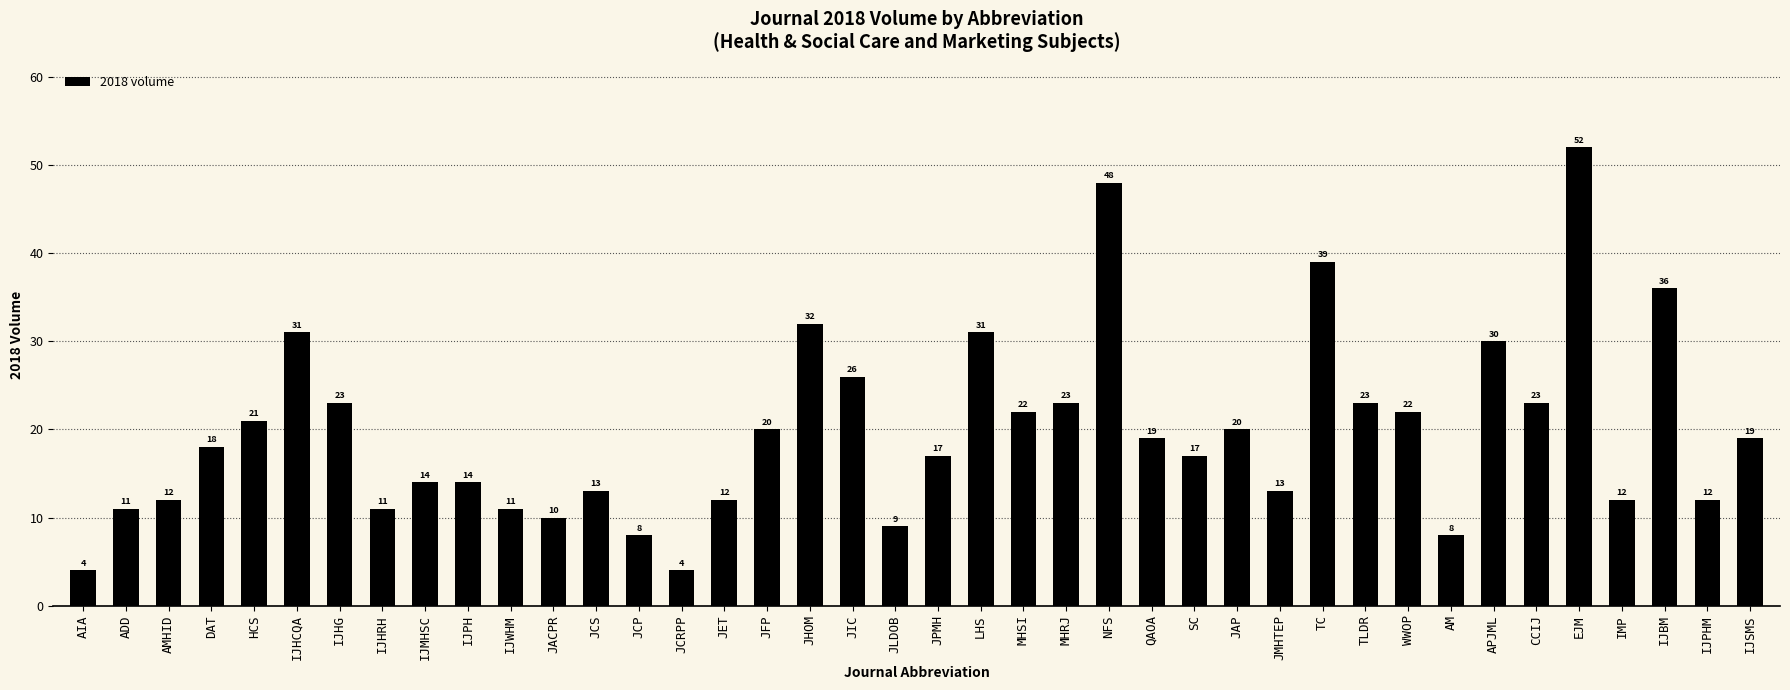

What is the greatest value displayed?

52